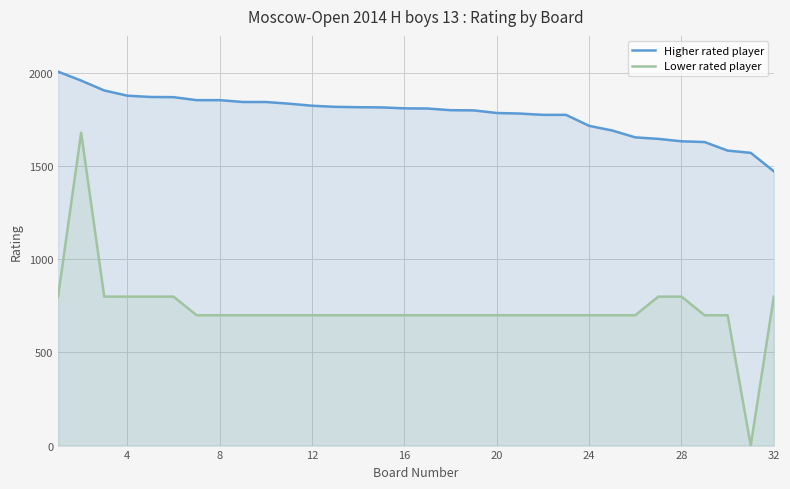

Which series has the largest total across all categories?

Higher rated player